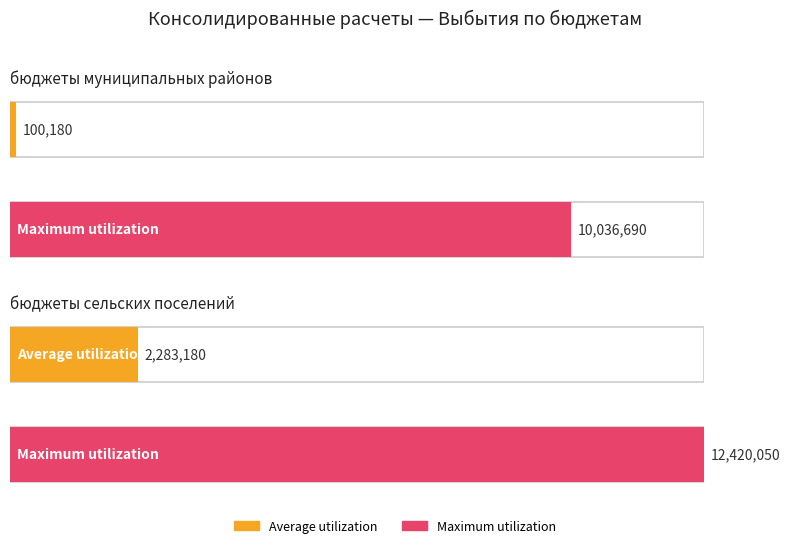

What are all the series names shown in the legend?

Average utilization, Maximum utilization